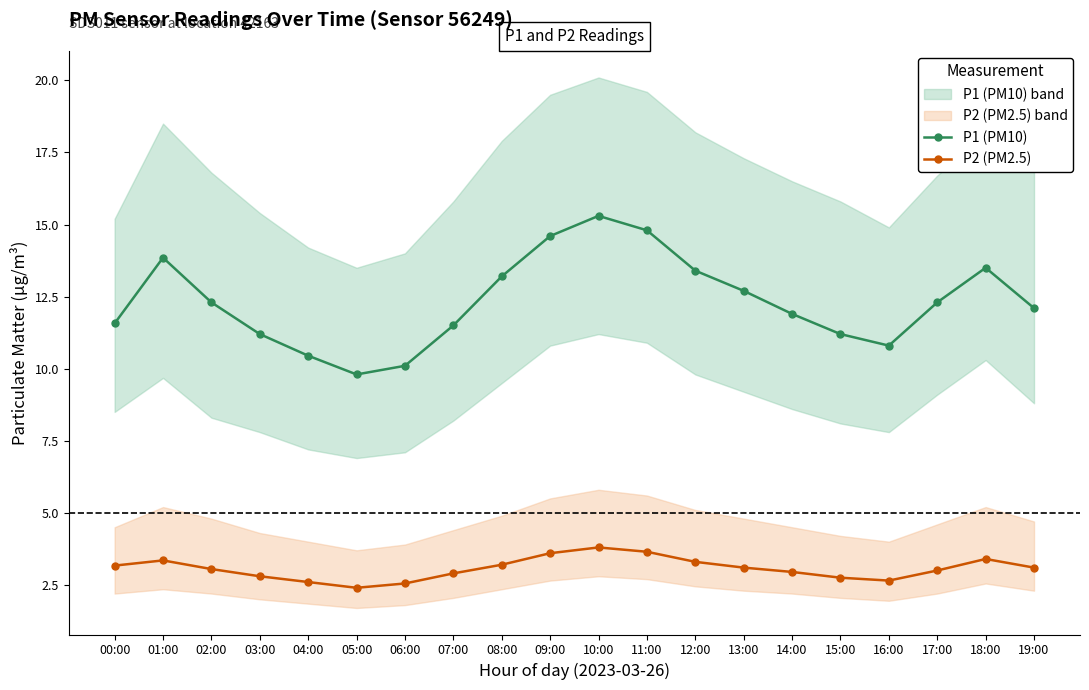

Where is the first local minimum for P2 (PM2.5)?

05:00